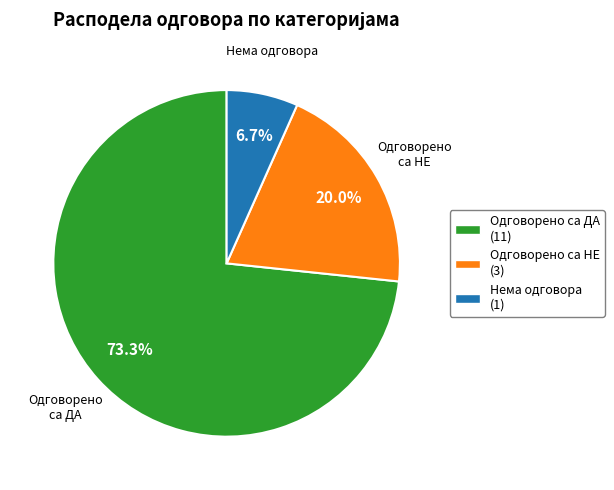

Is there any slice that represents more than half of the pie?

Yes